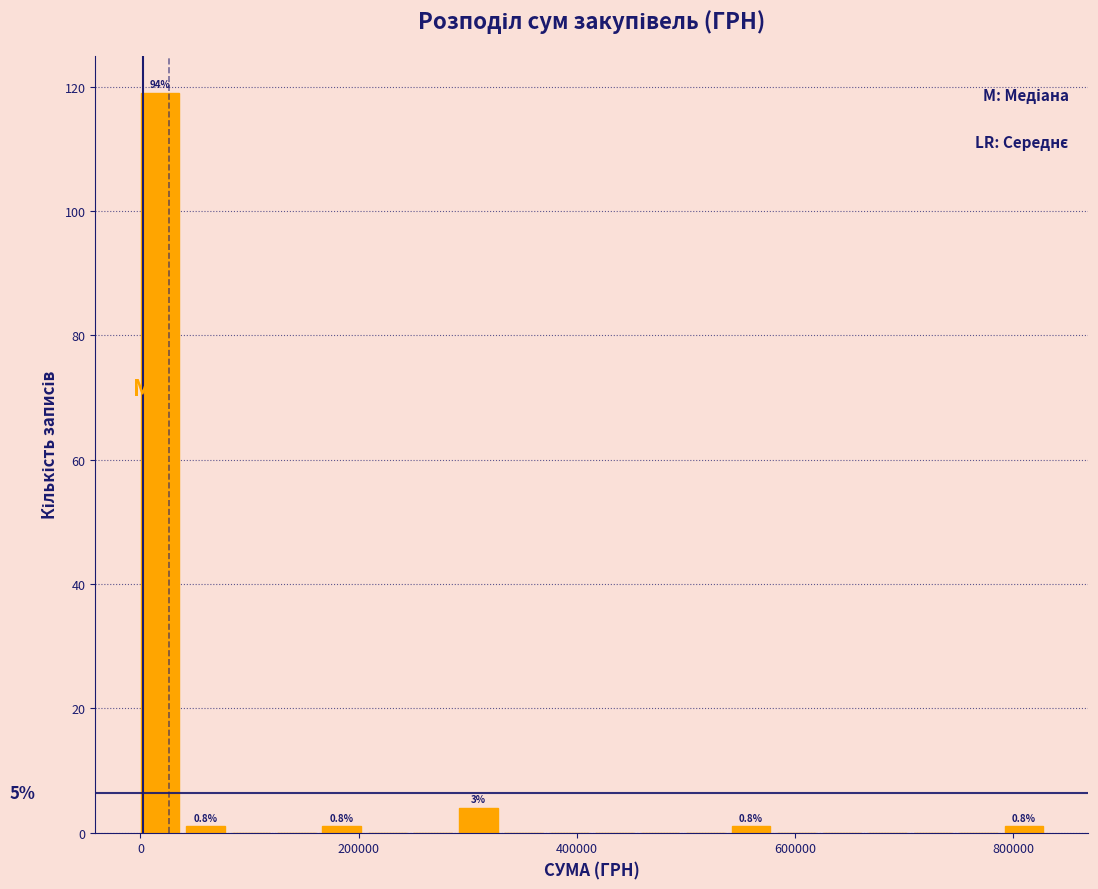

Read against the x-axis, roughly where is the centre of the tallest bar?

20000